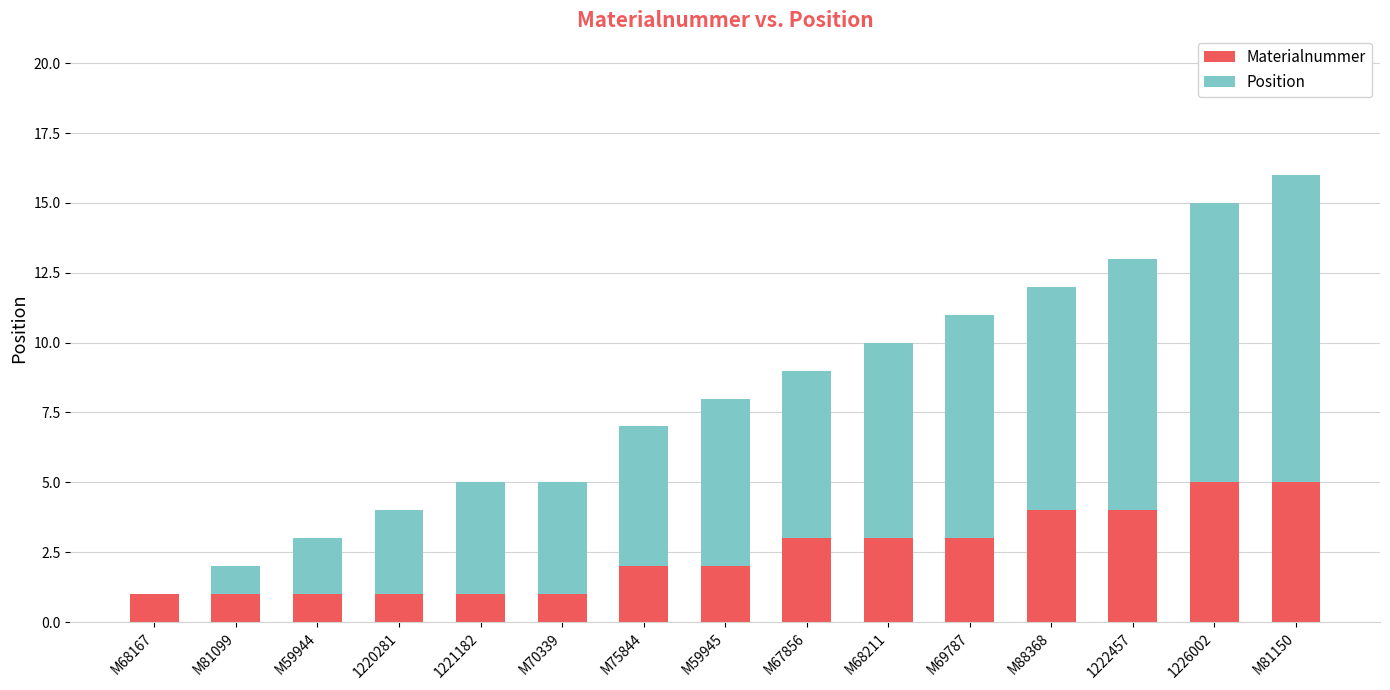

At which category is the sum across all series the highest?

M81150